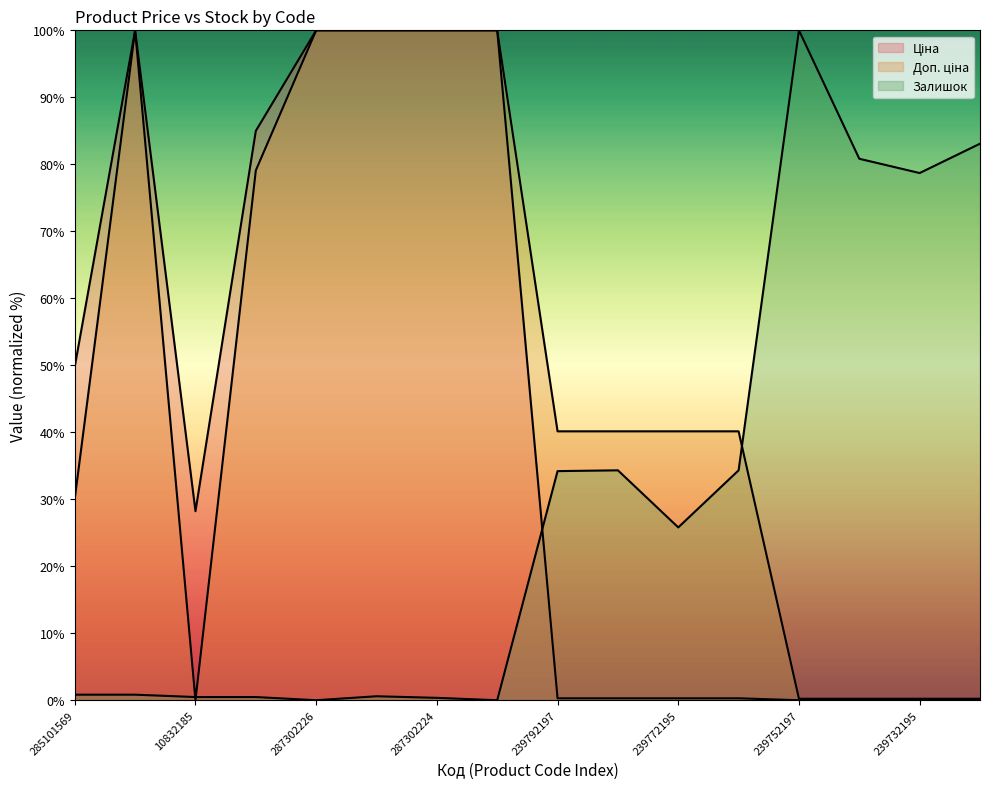

What position from the right is 287302224?

10